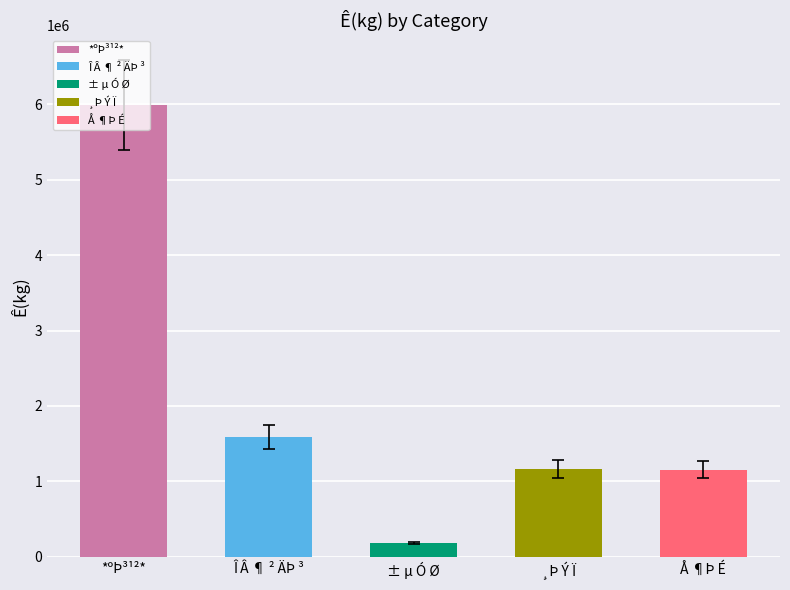

At which label is the value closest to 3083840?

Î Â ¶ ² ÄÞ ³